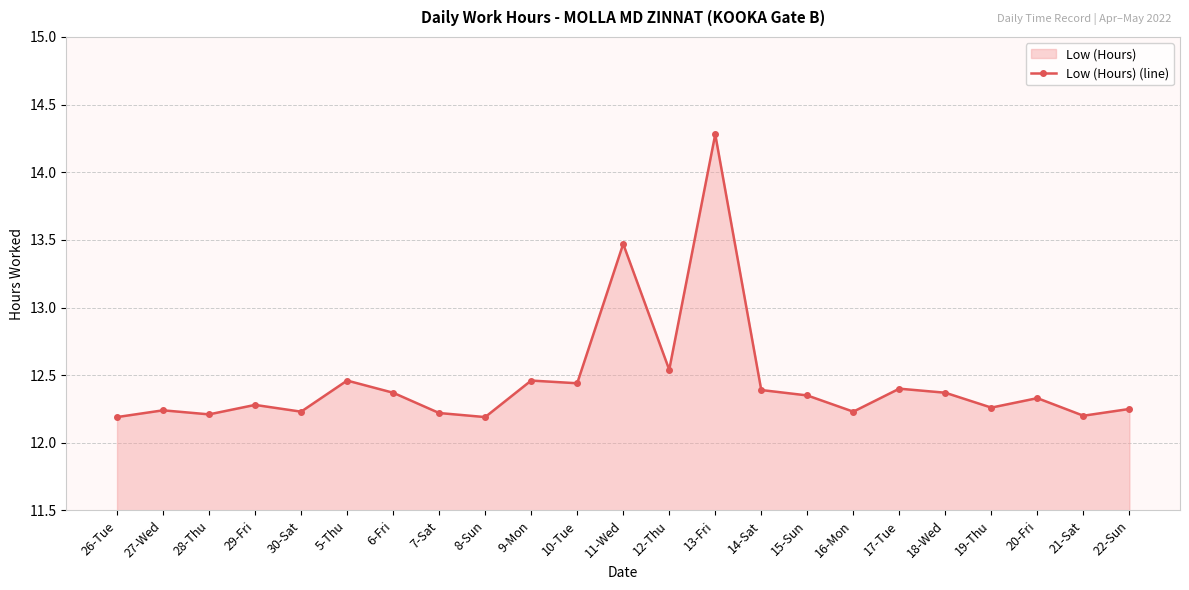

What is the value of the 1st point from the left?

12.2